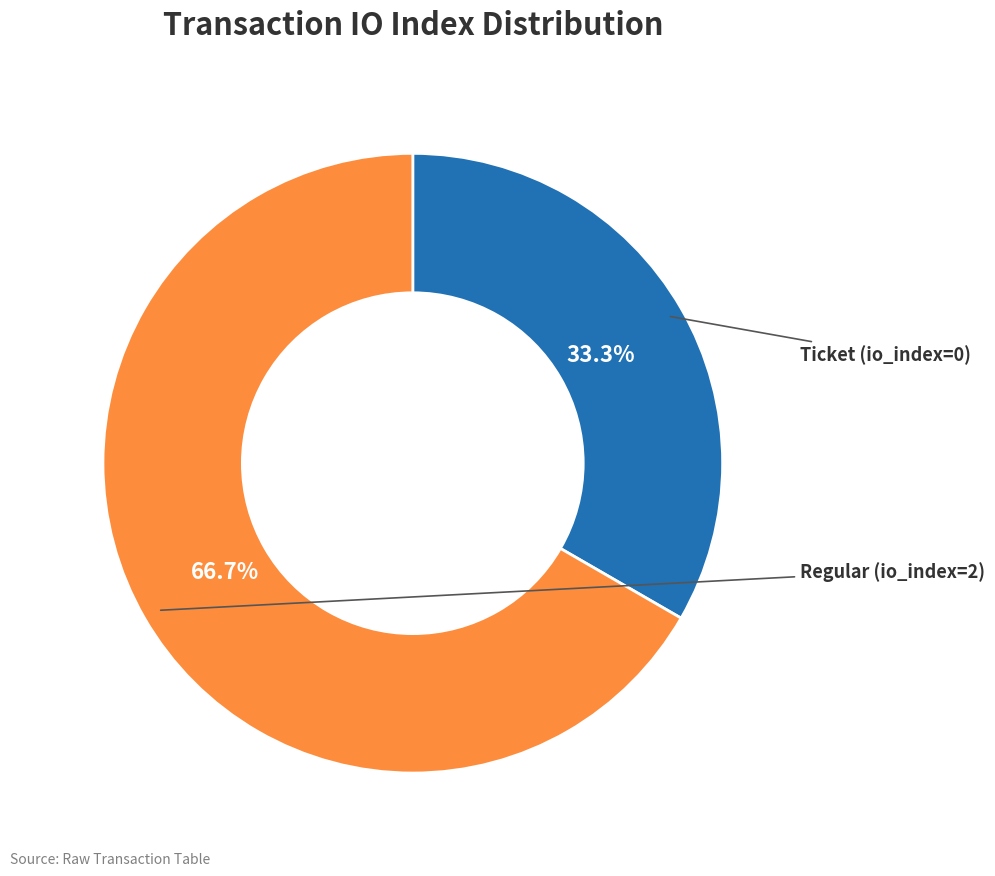

Which category has the biggest portion of the pie?

Regular (io_index=2)